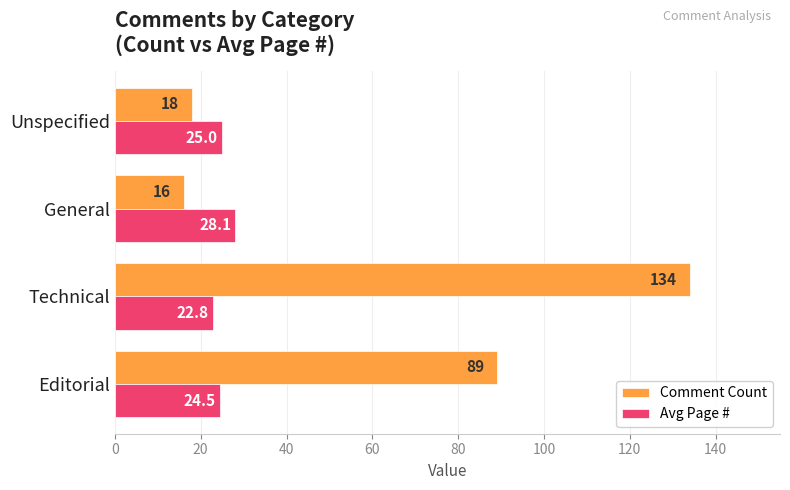

At which category is the sum across all series the highest?

Technical